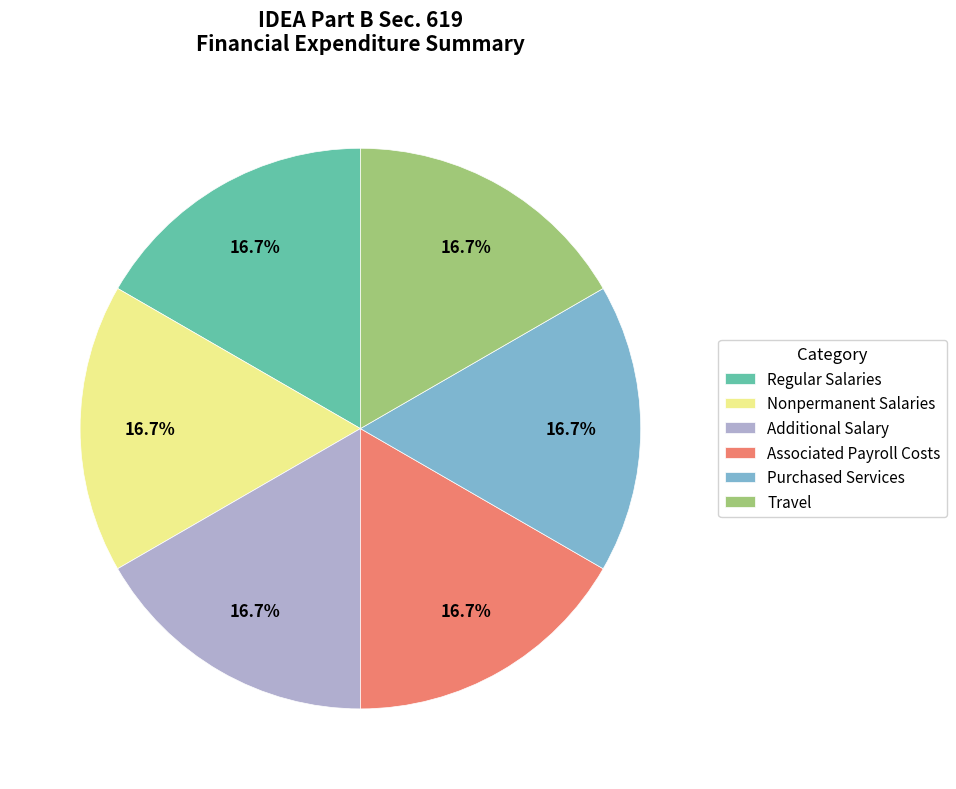

How many slices are in this pie chart?

6